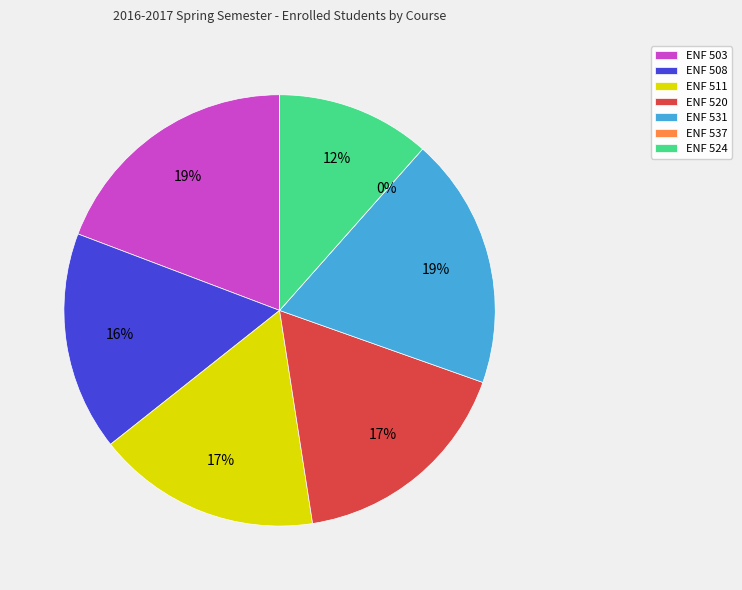

Combined, do ENF 531 and ENF 508 account for over 50%?

No